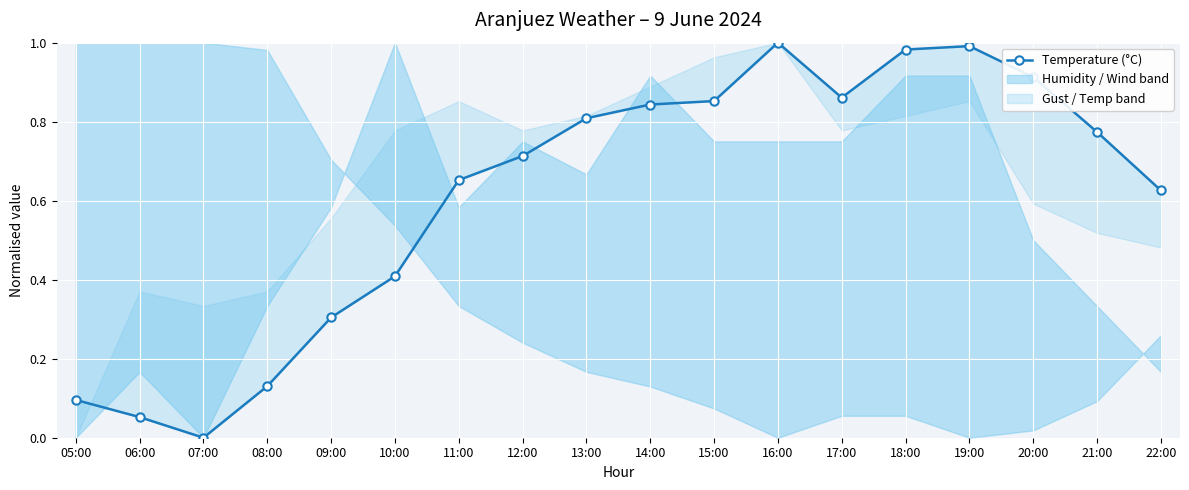

What is the sum of the values at 16:00 and 12:00?

1.7